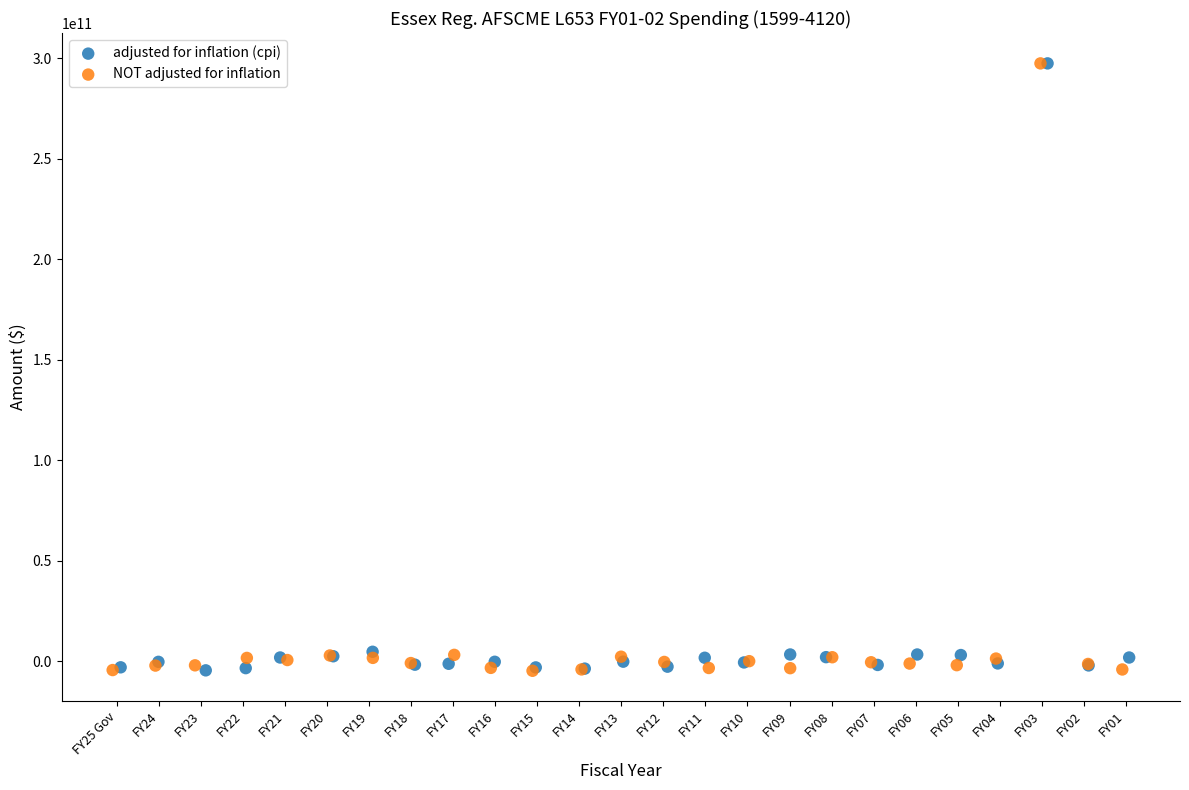

What are all the series names shown in the legend?

adjusted for inflation (cpi), NOT adjusted for inflation